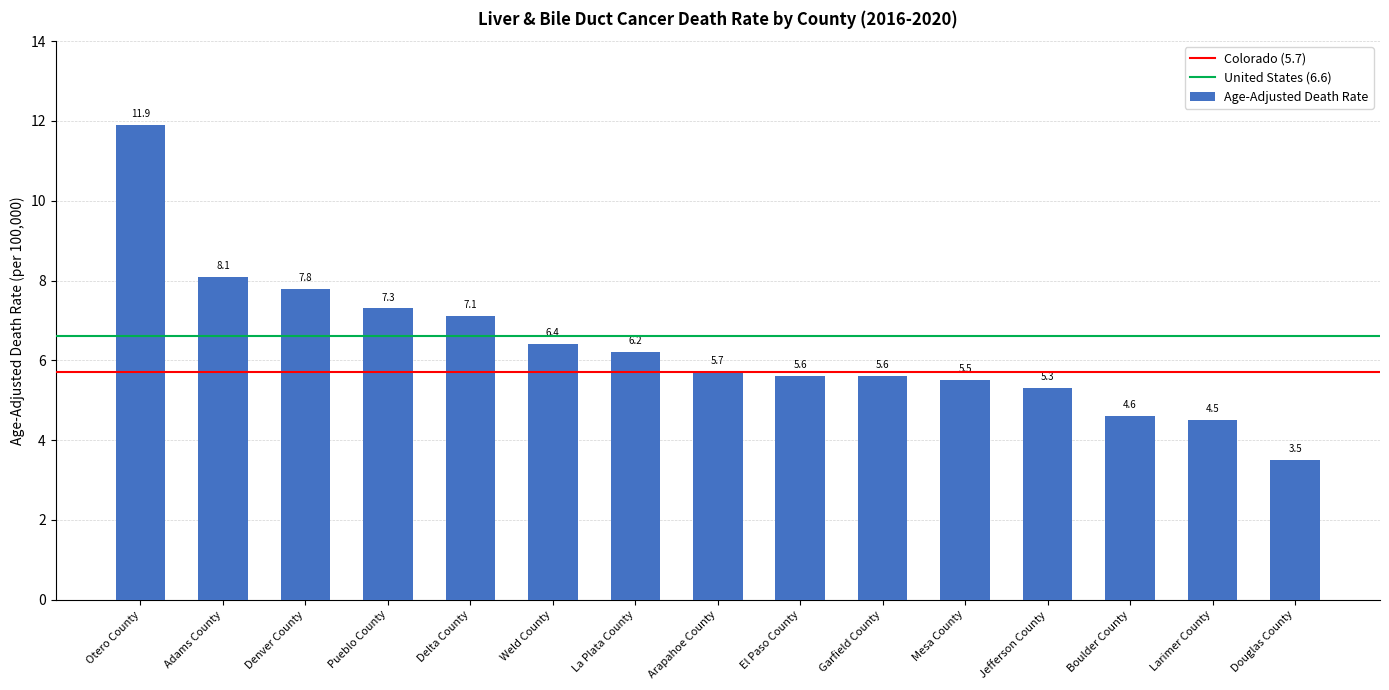

Which category has the highest value across all series?

Otero County